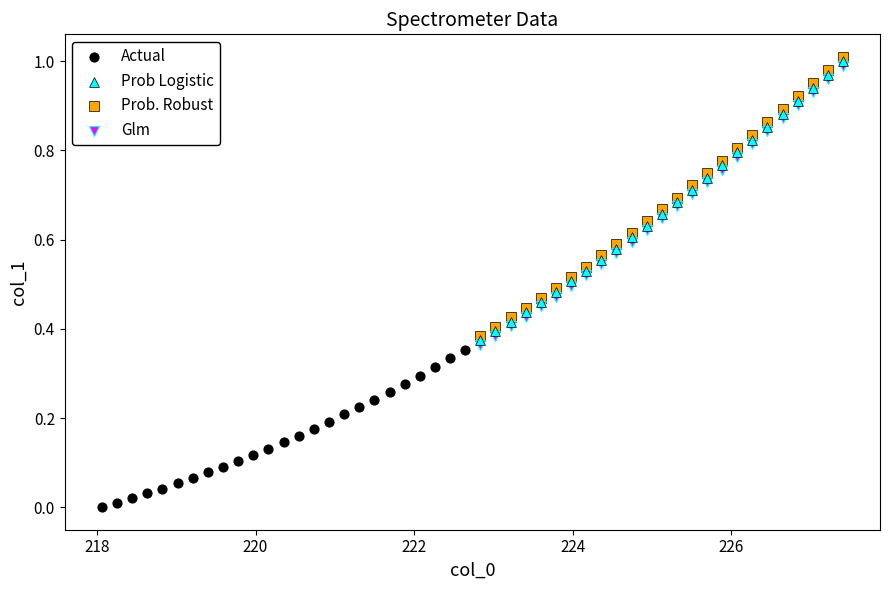

What are all the series names shown in the legend?

Actual, Prob Logistic, Prob. Robust, Glm